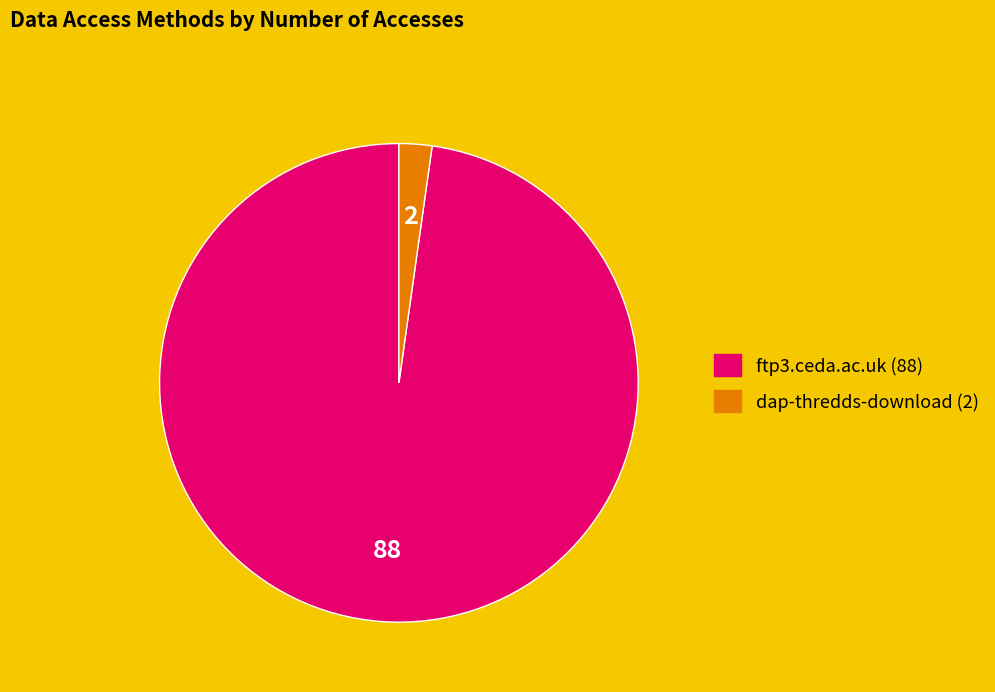

What is the ratio of the value at ftp3.ceda.ac.uk to the value at dap-thredds-download?

44.0